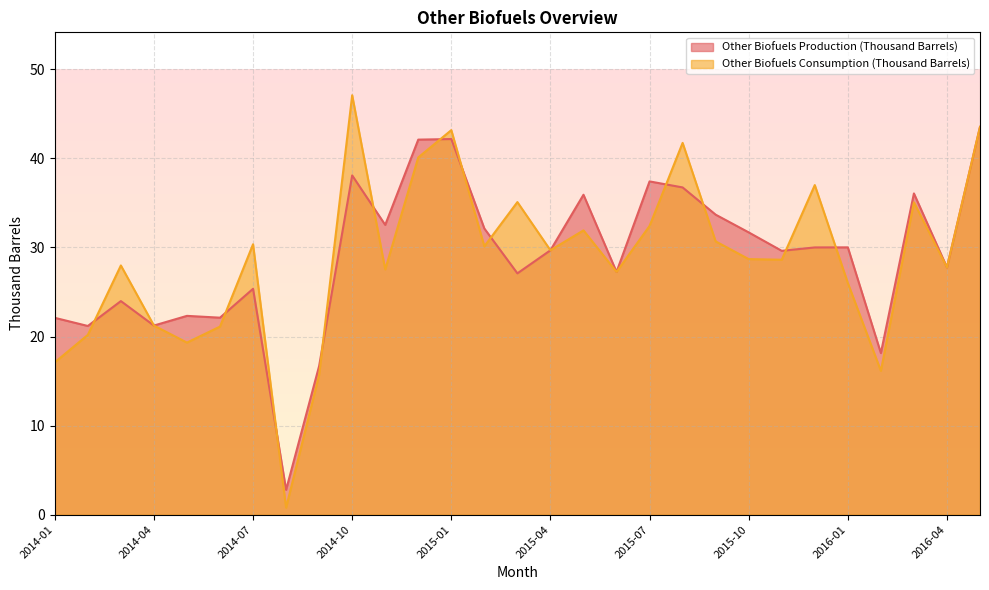

Where is Other Biofuels Production (Thousand Barrels) nearest to the value 23?

2014-05